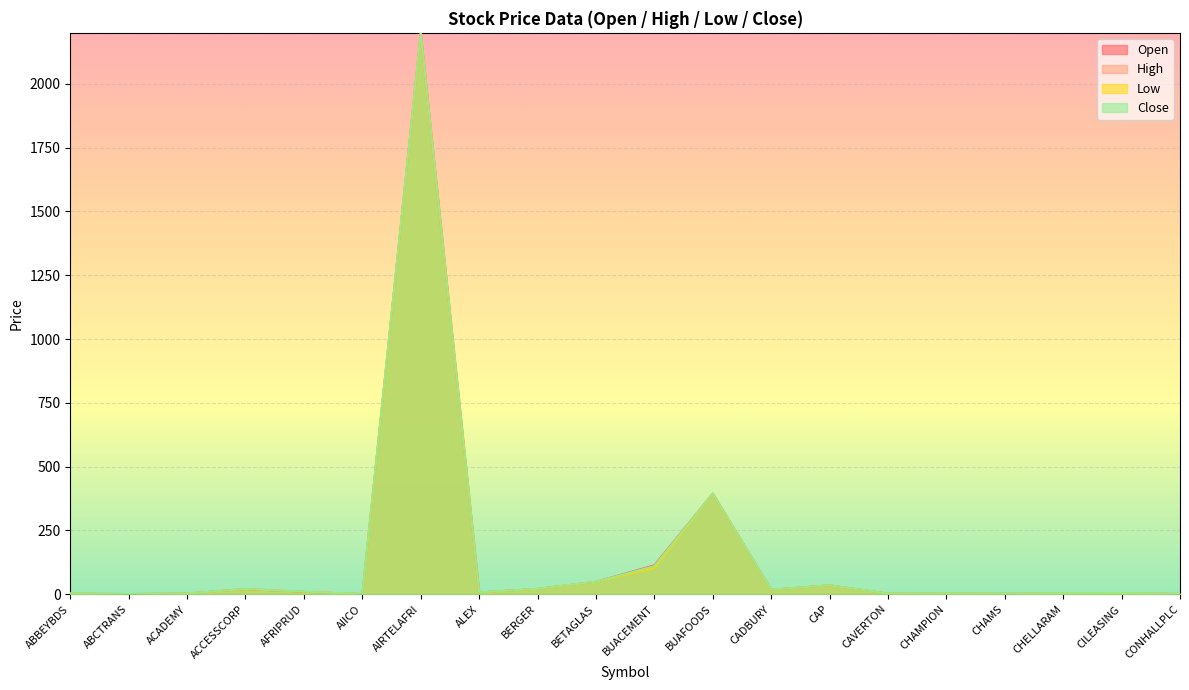

Which category has the highest value across all series?

AIRTELAFRI